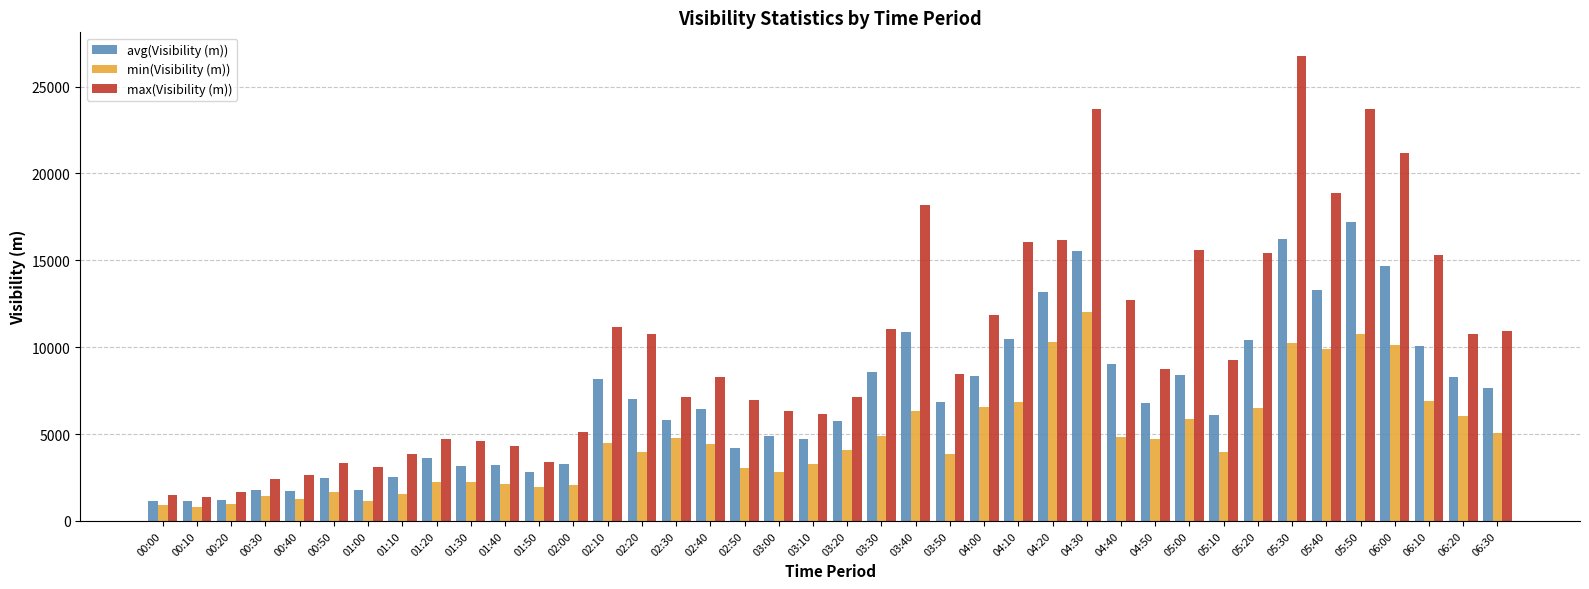

What is the difference between the maximum and minimum values in the min(Visibility (m)) series?

11217